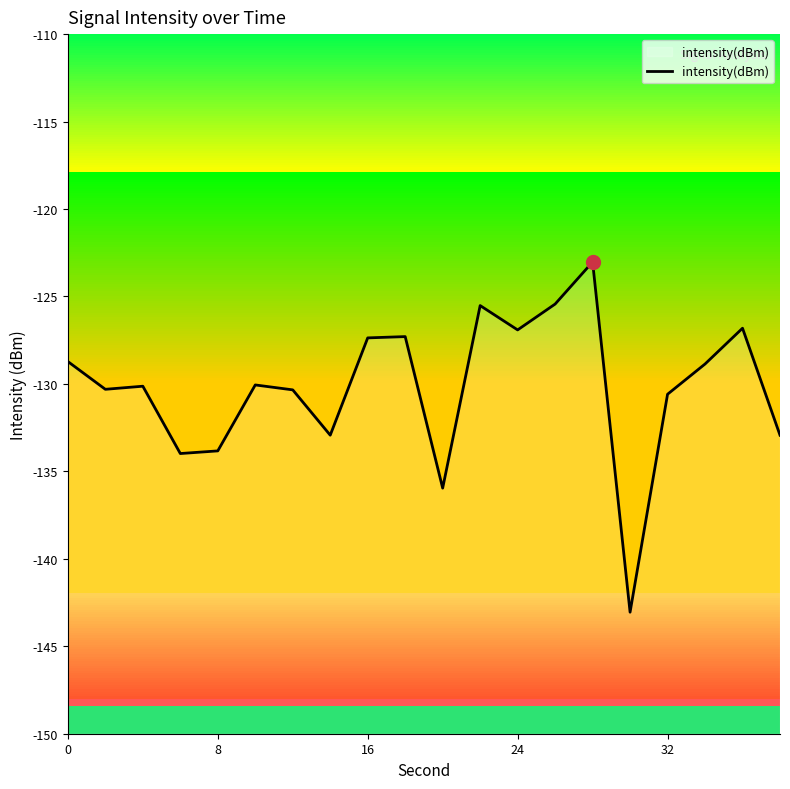

Is it true that intensity(dBm) equals -212.5 at 16?

False